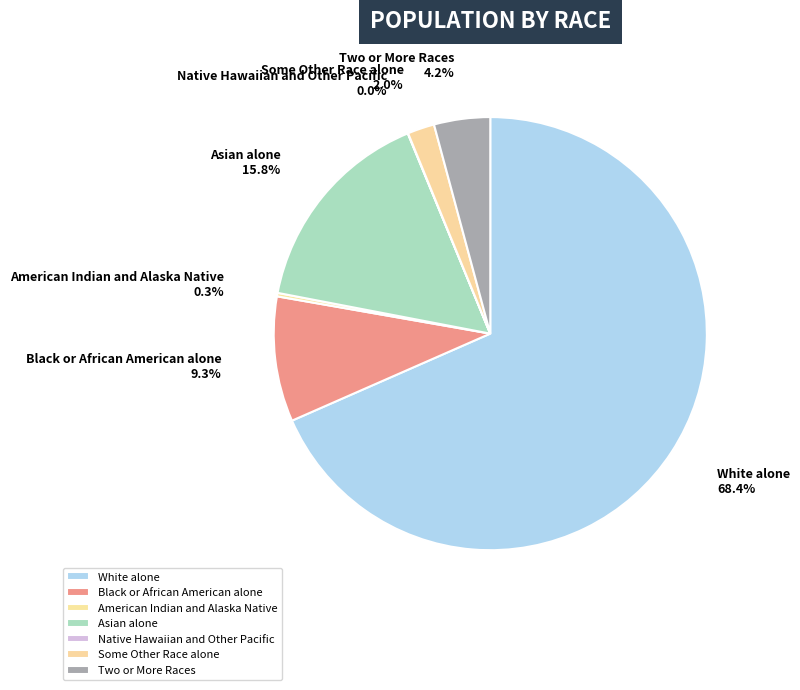

What is the change in value from White alone to Some Other Race alone?

-7473